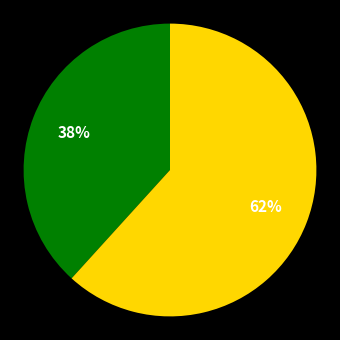

Does any single category account for the majority?

Yes